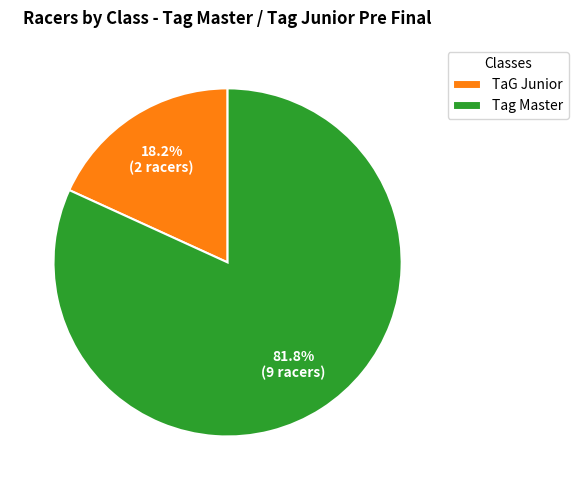

To the nearest percent, what portion does TaG Junior represent?

18%